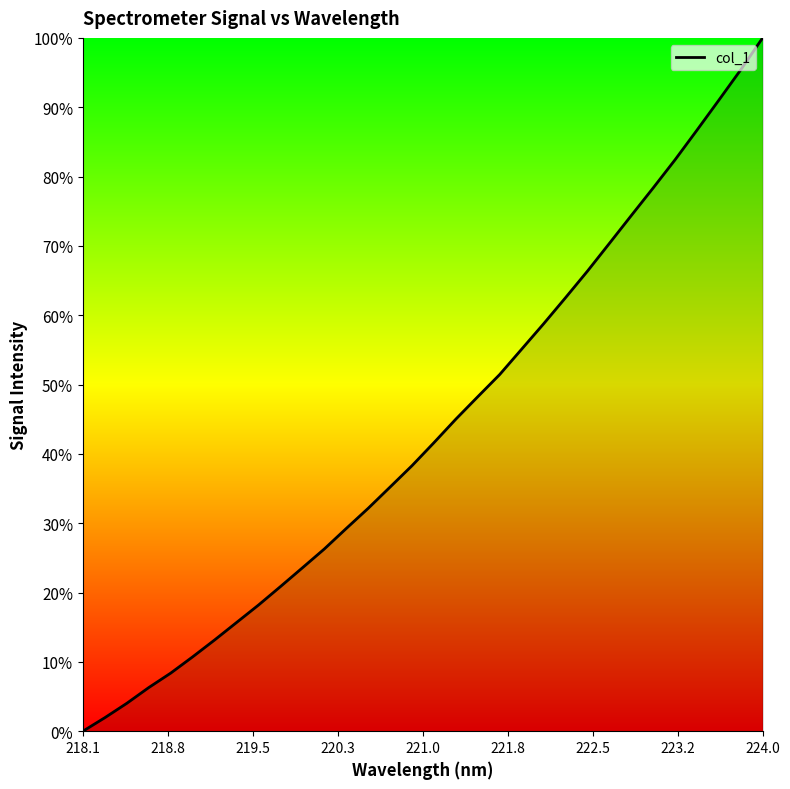

What is the maximum value shown in the chart?

100.0